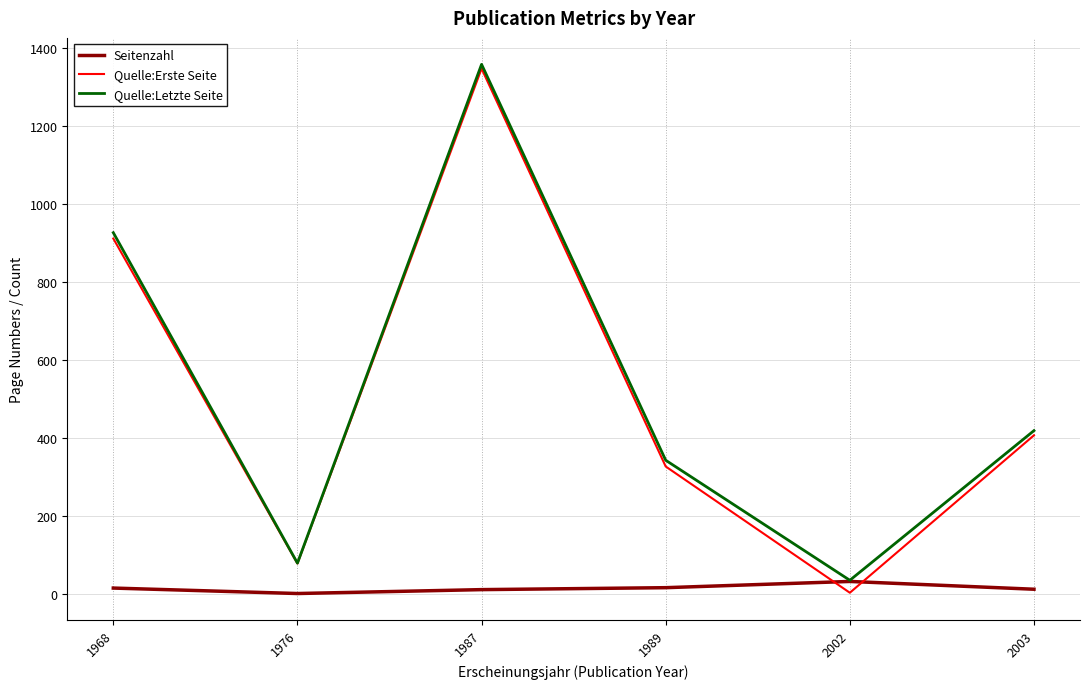

Which series has the widest spread of values?

Quelle:Erste Seite